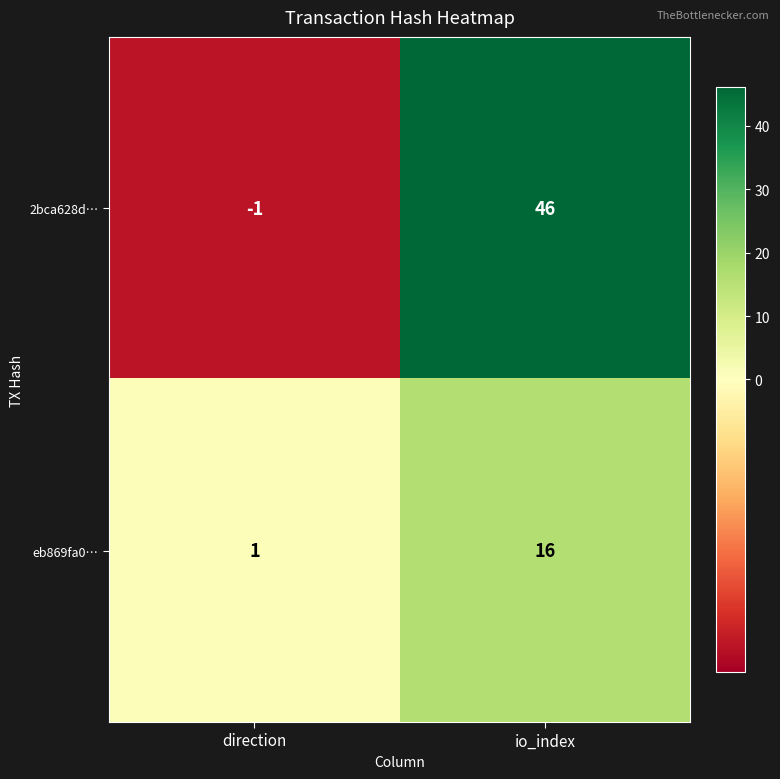

What is the sum of all eb869fa0… values?

17